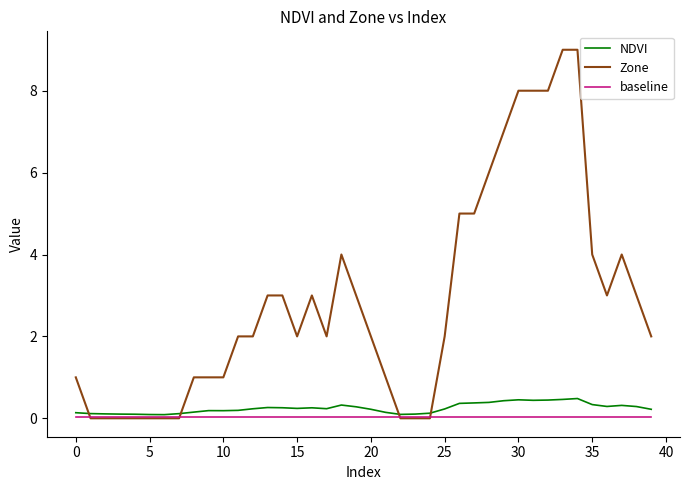

Rank the series by their maximum value, from highest to lowest.

Zone, NDVI, baseline